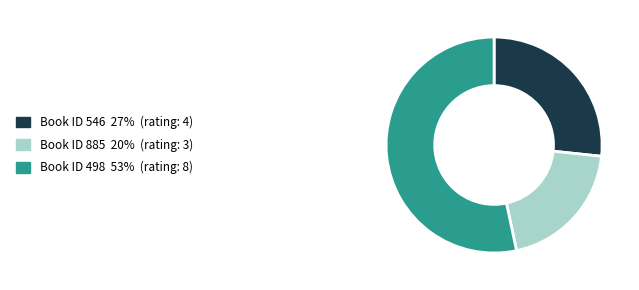

What is the ratio of the value at Book ID 498 53% (rating: 8) to the value at Book ID 885 20% (rating: 3)?

2.7